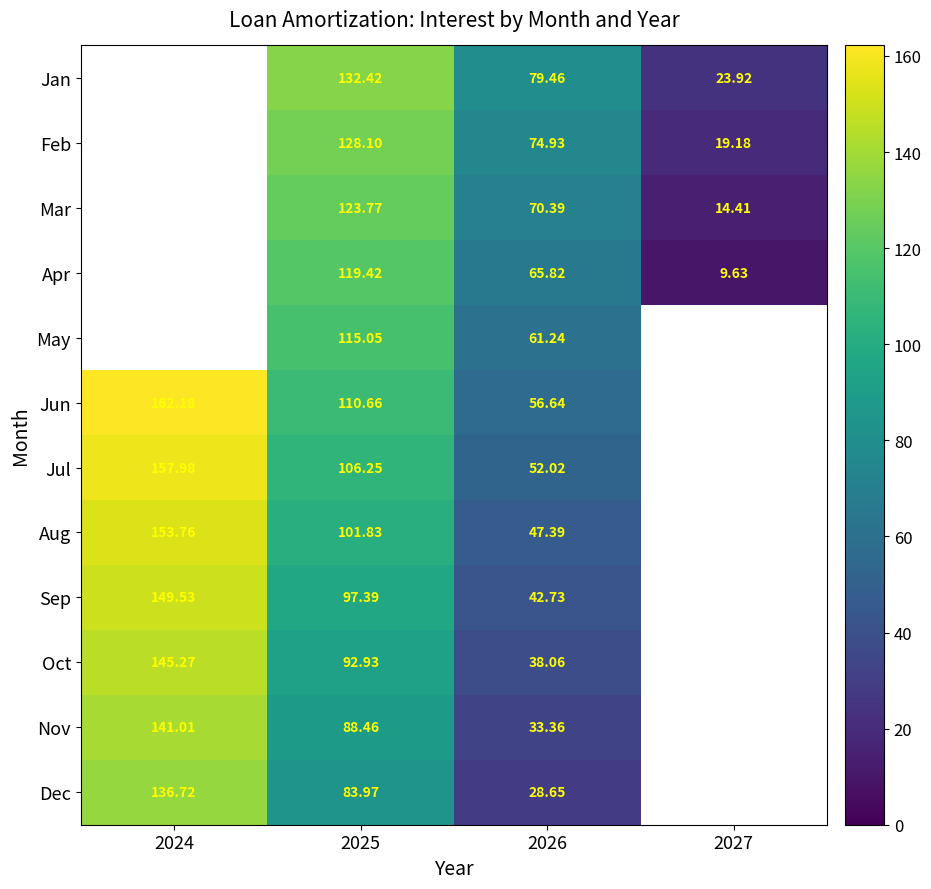

The value of Apr at 2025 is 194.5. True or false?

False